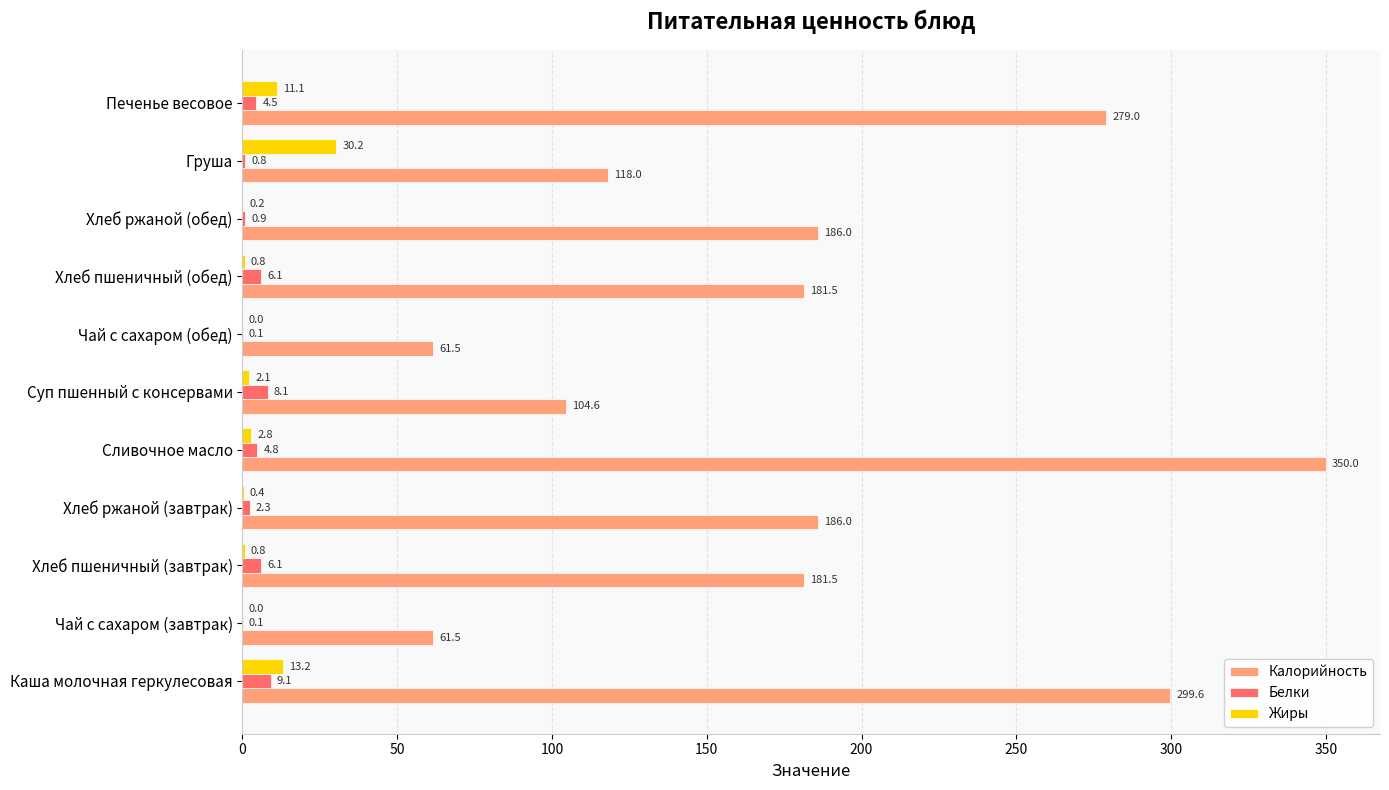

True or false: Калорийность has a value of 532.2 at Сливочное масло.

False